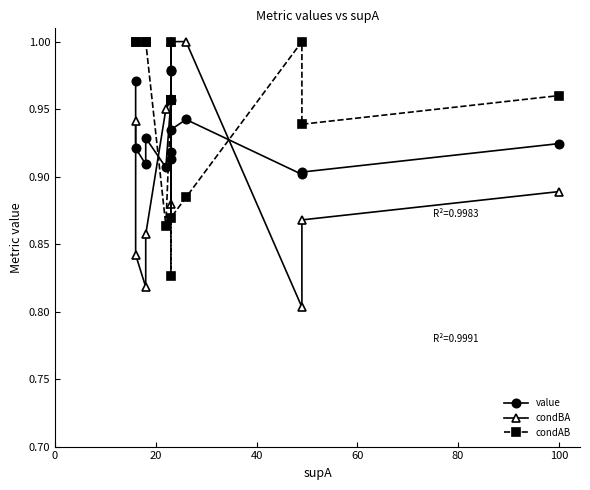

What is the average value of the value series?

0.9